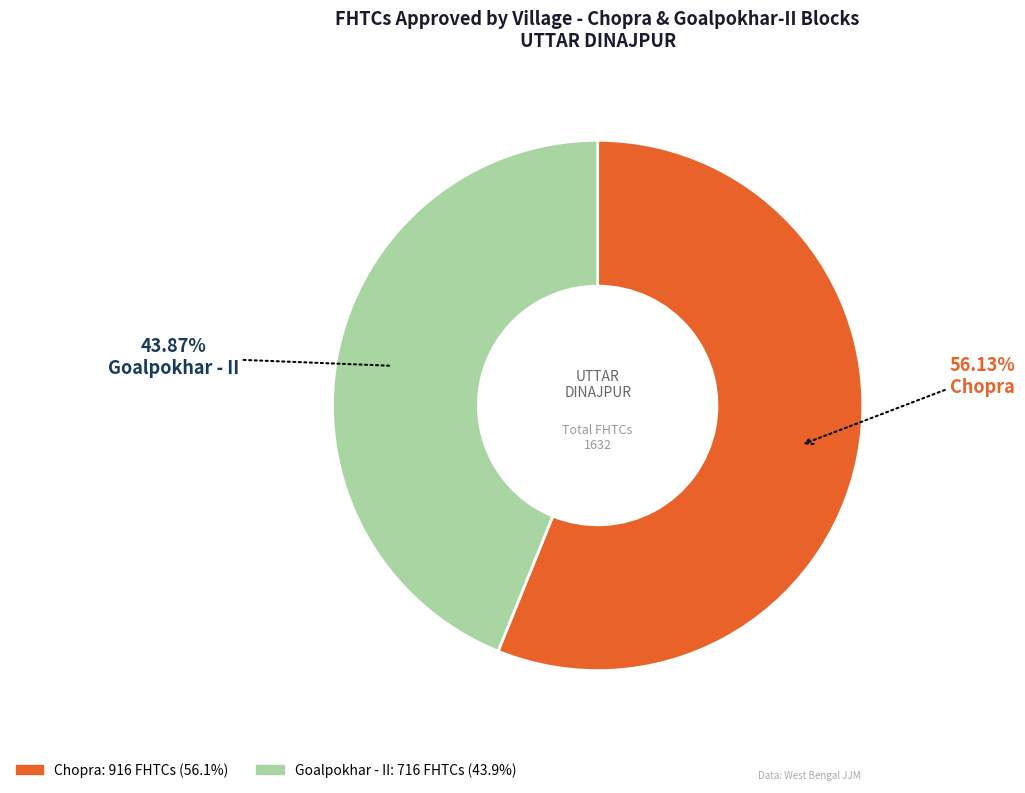

To the nearest percent, what is the average slice percentage?

50%